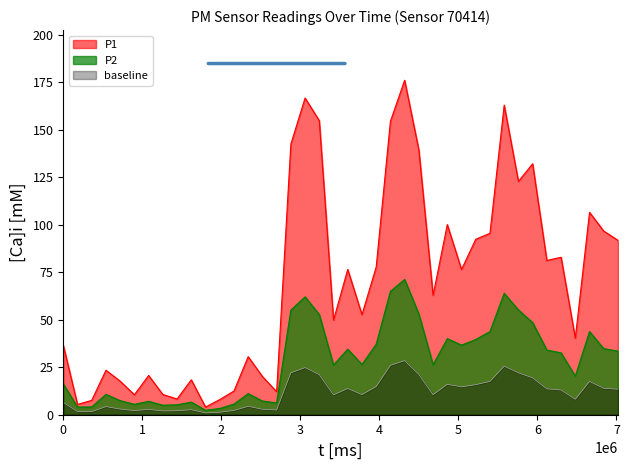

What is the value of the P2 point at the 5th from the left?

7.4